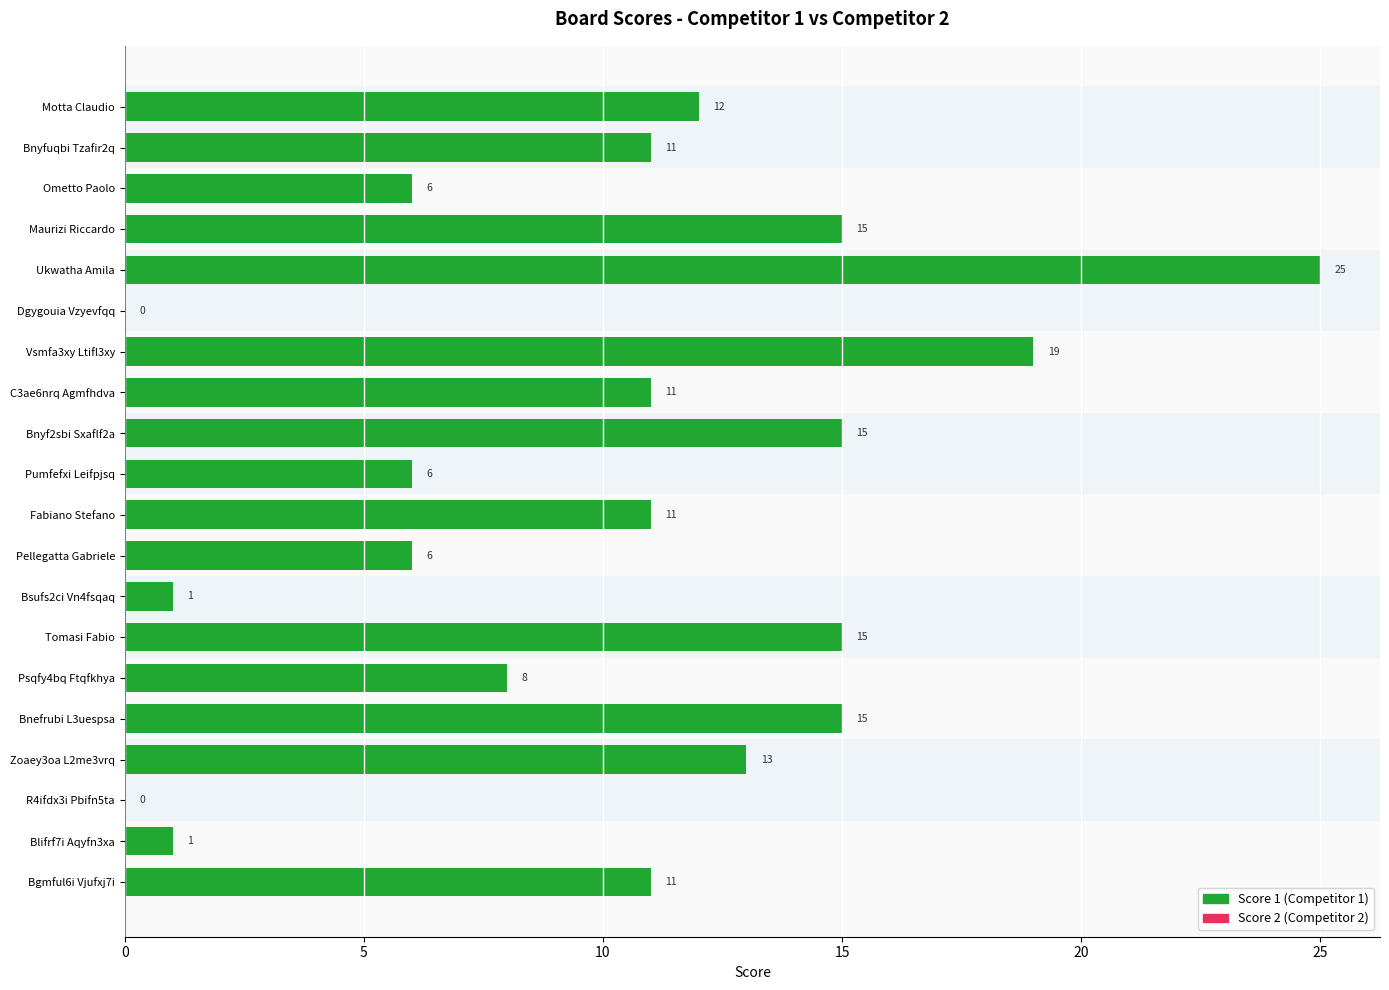

Which category has the highest value across all series?

Ukwatha Amila